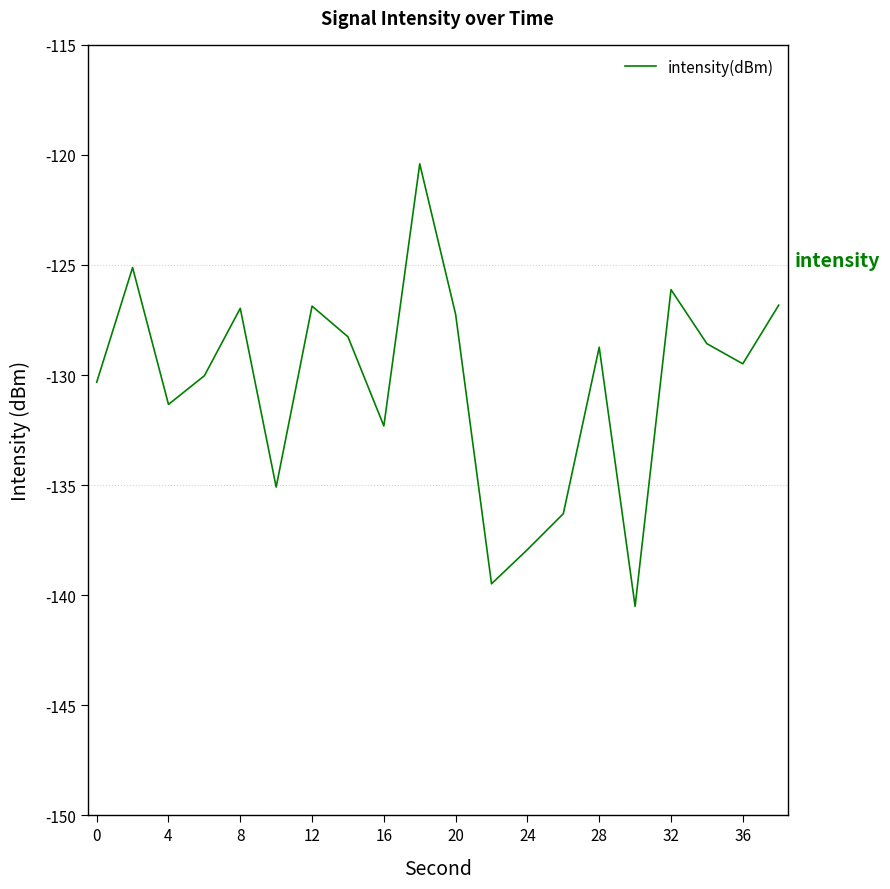

What is the greatest value displayed?

-120.4